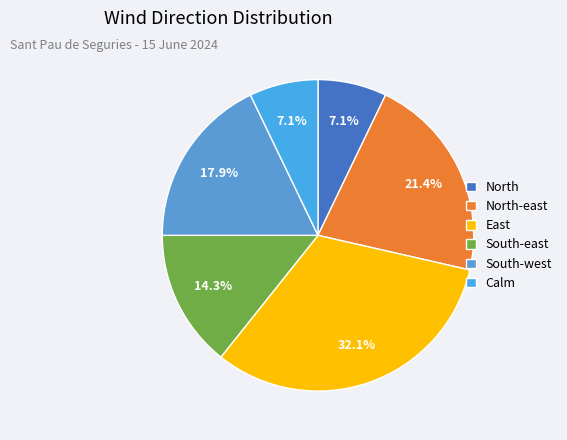

How many slices are in this pie chart?

6